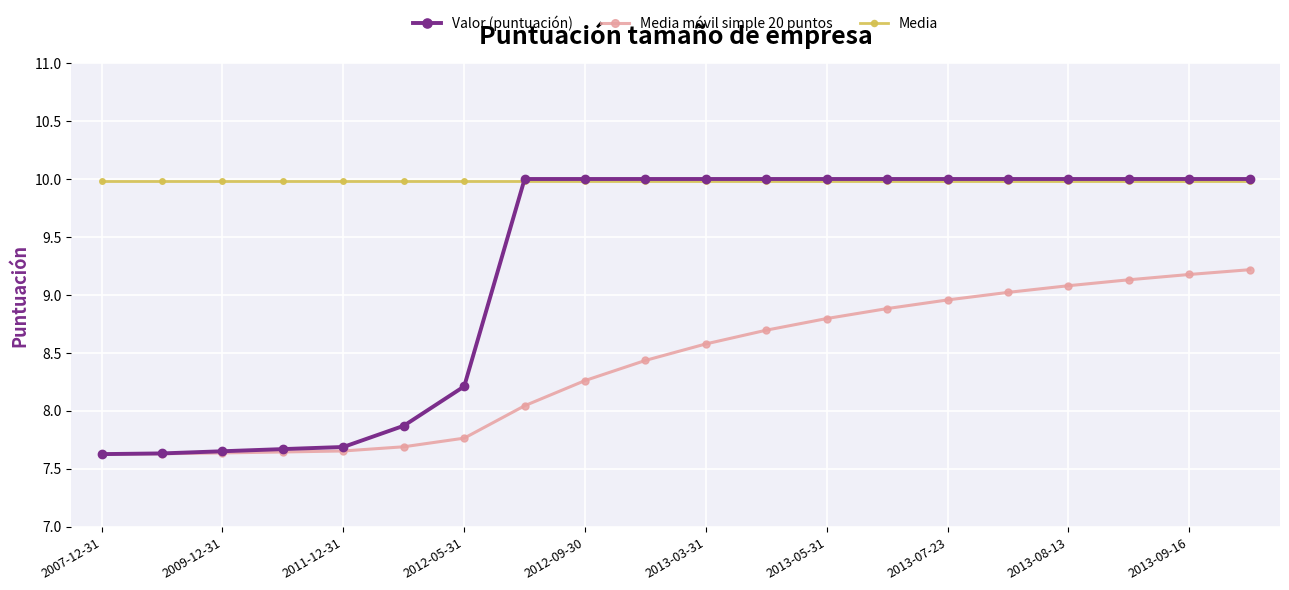

What is the value of the Valor (puntuación) point at the 13th from the left?

10.0